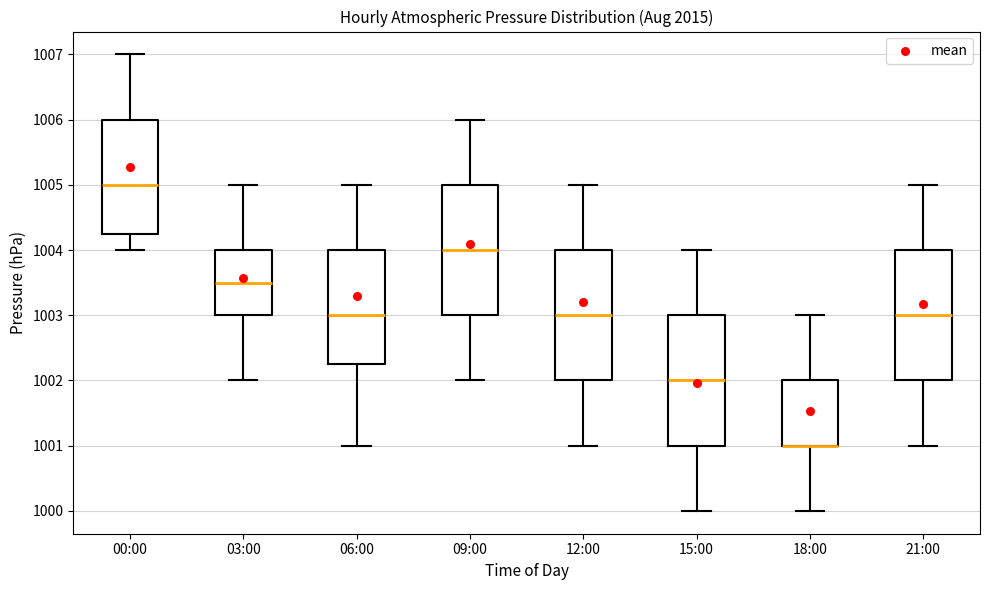

Reading left to right, transcribe this box plot: for each box, give where its median line is, the range the box spans, and where its two whiskers end, as read against the y-axis. The values are not printed on the chart, so give them approximately, as read against the axis.

00:00: median 1005.0, box 1004.3 to 1006.0, whiskers 1004.0 to 1007.0
03:00: median 1003.5, box 1003.0 to 1004.0, whiskers 1002.0 to 1005.0
06:00: median 1003.0, box 1002.3 to 1004.0, whiskers 1001.0 to 1005.0
09:00: median 1004.0, box 1003.0 to 1005.0, whiskers 1002.0 to 1006.0
12:00: median 1003.0, box 1002.0 to 1004.0, whiskers 1001.0 to 1005.0
15:00: median 1002.0, box 1001.0 to 1003.0, whiskers 1000.0 to 1004.0
18:00: median 1001.0 (drawn on the box's lower edge), box 1001.0 to 1002.0, whiskers 1000.0 to 1003.0
21:00: median 1003.0, box 1002.0 to 1004.0, whiskers 1001.0 to 1005.0